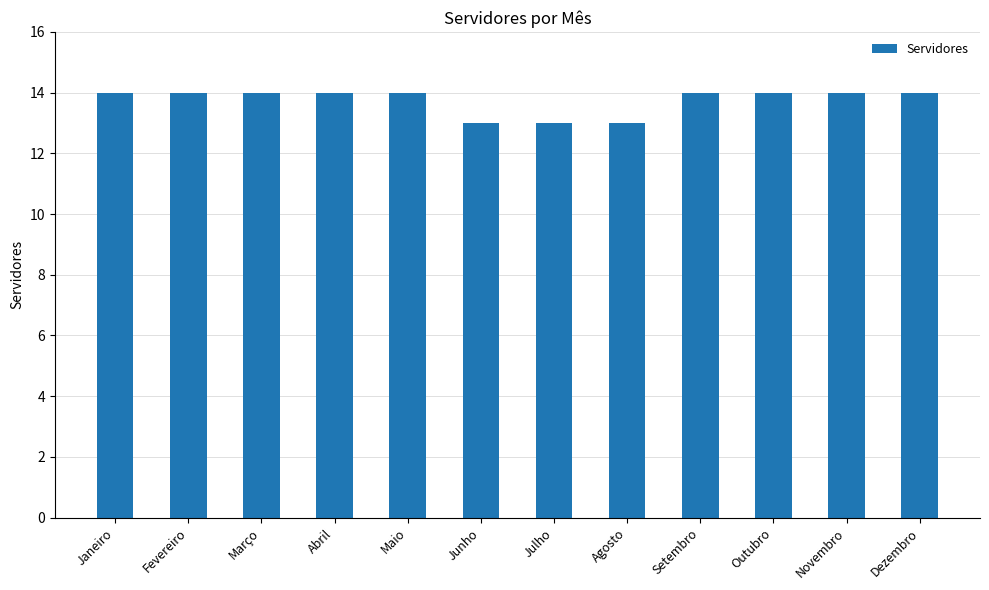

What is the greatest value displayed?

14